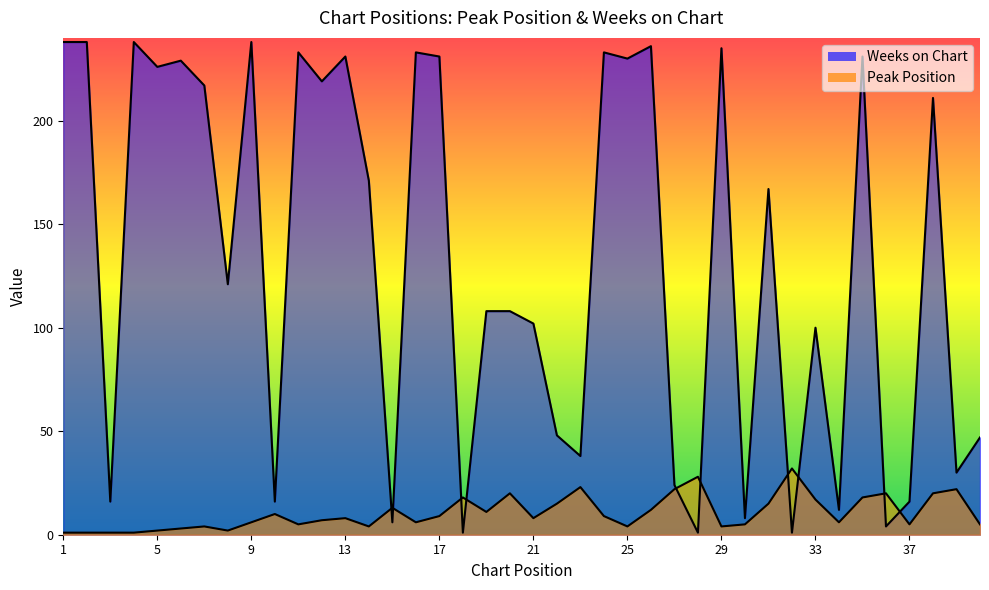

At 24, list the series in order from smallest to largest.

Peak Position, Weeks on Chart